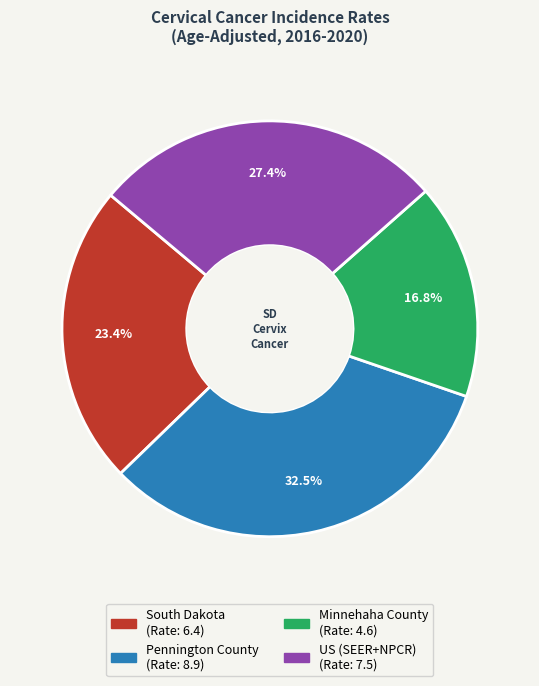

Which slice is the largest?

Pennington County